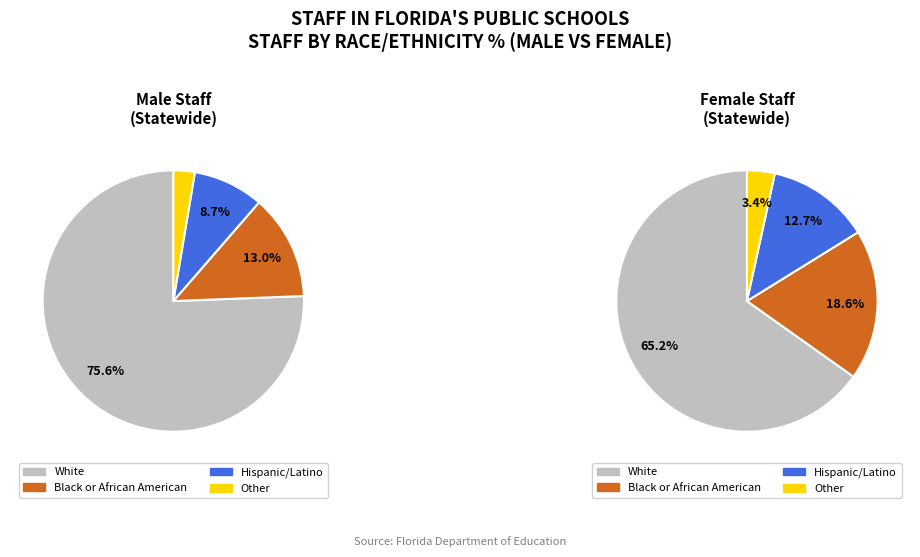

To the nearest percent, what percentage of the pie is Other?

3%